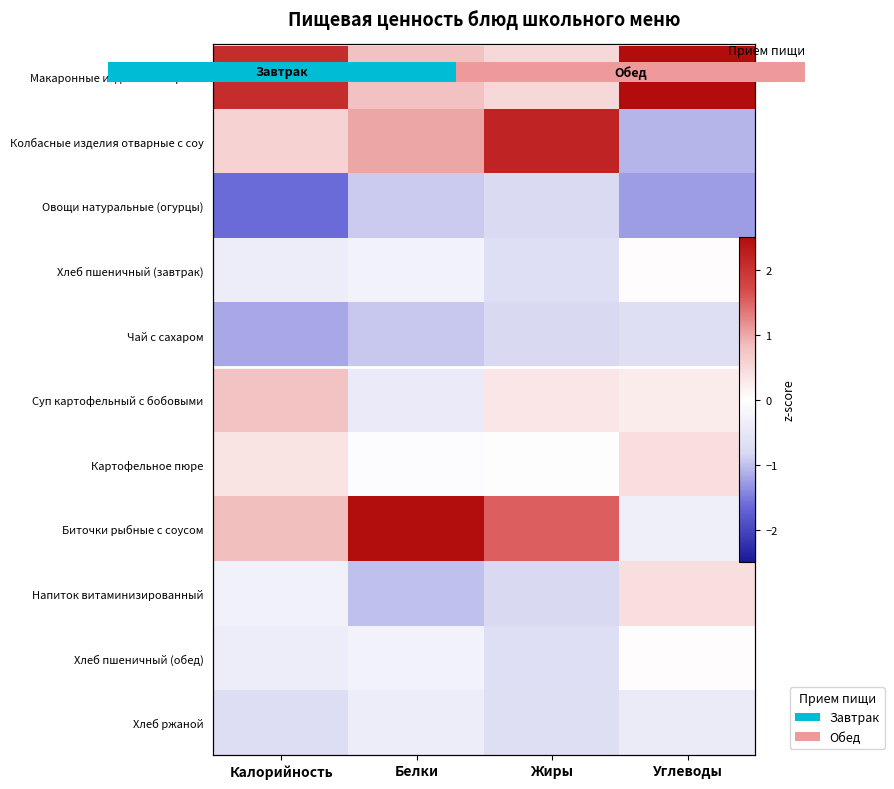

At which category is the sum across all series the highest?

Белки